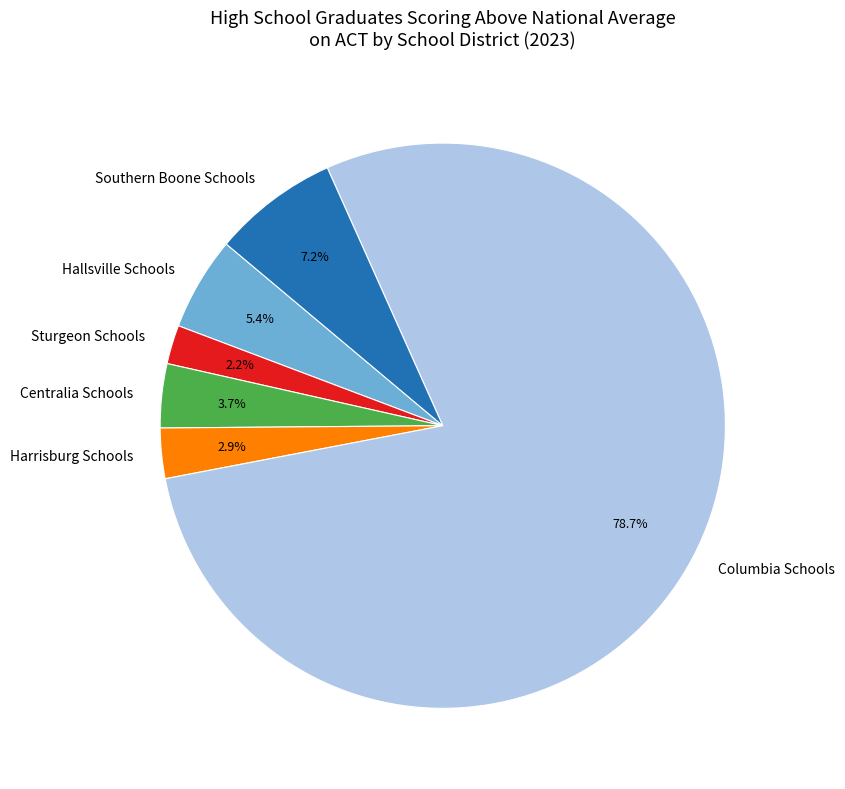

The Centralia Schools slice represents 4% of the pie. True or false?

True